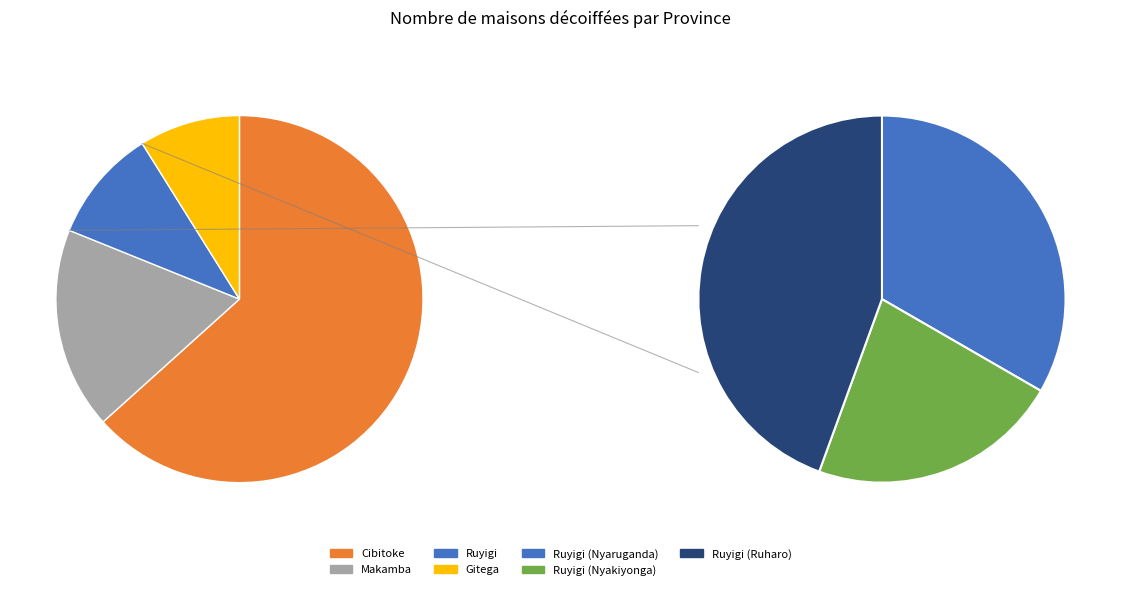

Does Ruyigi (Nyaruganda) account for over 50% of the chart?

No